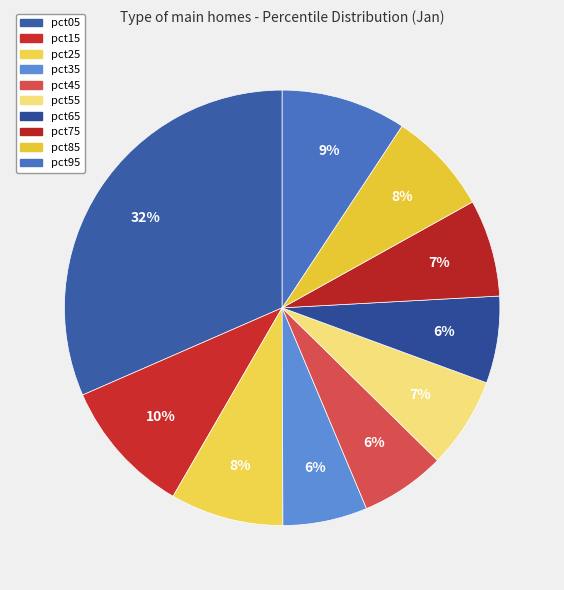

Does any single category account for the majority?

No